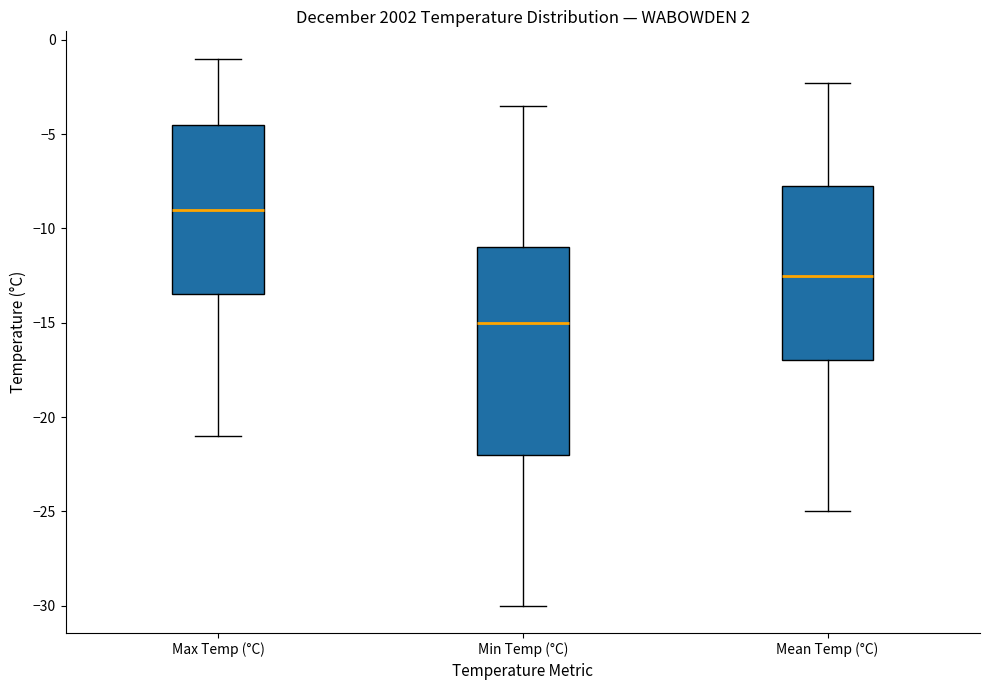

Comparing the boxes themselves (not the whiskers), which one is the tallest?

Min Temp (°C)